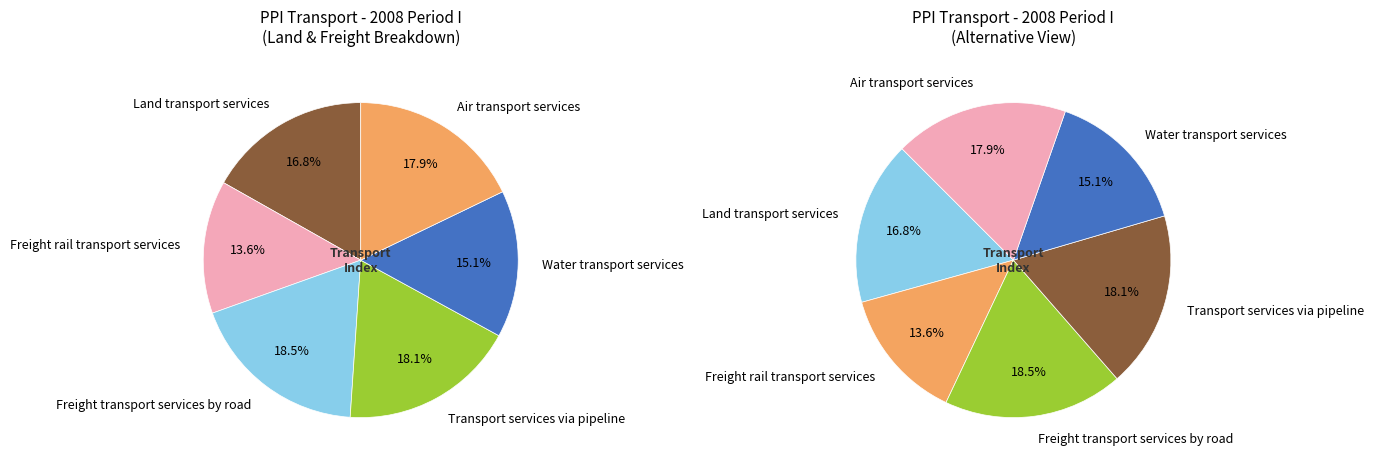

To the nearest percent, what is the combined percentage of Freight rail transport services and Freight transport services by road?

32%